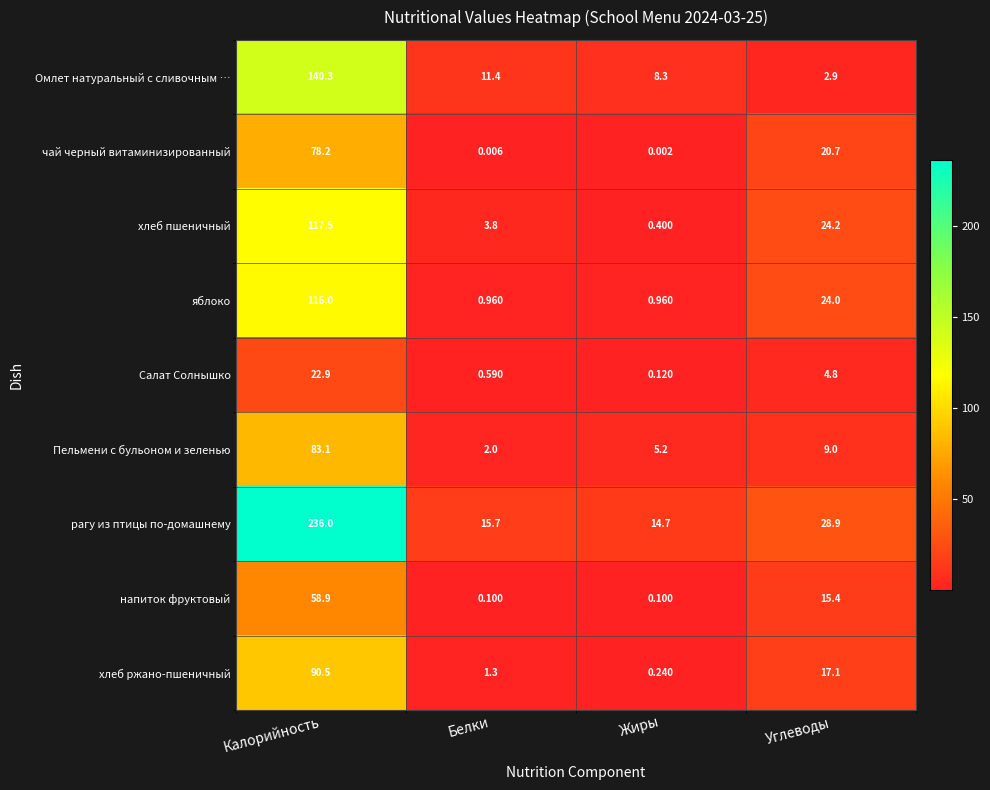

Rank the series by their maximum value, from highest to lowest.

рагу из птицы по-домашнему, Омлет натуральный с сливочным …, хлеб пшеничный, яблоко, хлеб ржано-пшеничный, Пельмени с бульоном и зеленью, чай черный витаминизированный, напиток фруктовый, Салат Солнышко